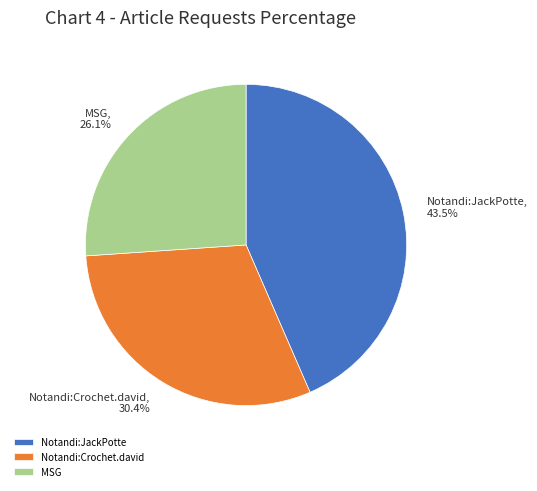

To the nearest percent, what percentage of the pie is Notandi:Crochet.david?

30%